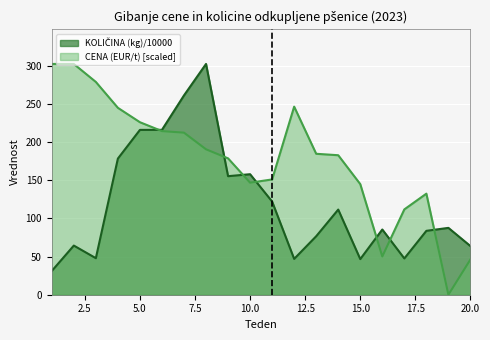

After their last crossing, which series has the higher values: CENA (EUR/t) or KOLICINA (kg) / 10000?

KOLICINA (kg) / 10000